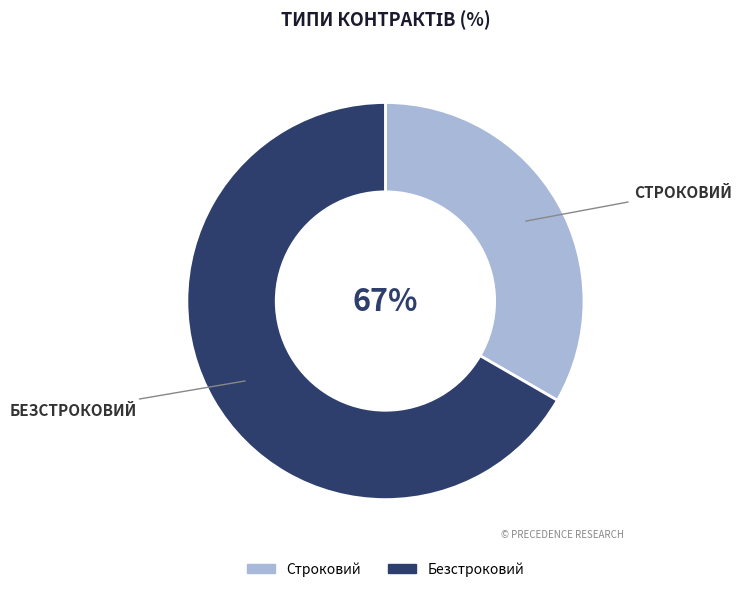

What is the ratio of the value at Безстроковий to the value at Строковий?

2.0